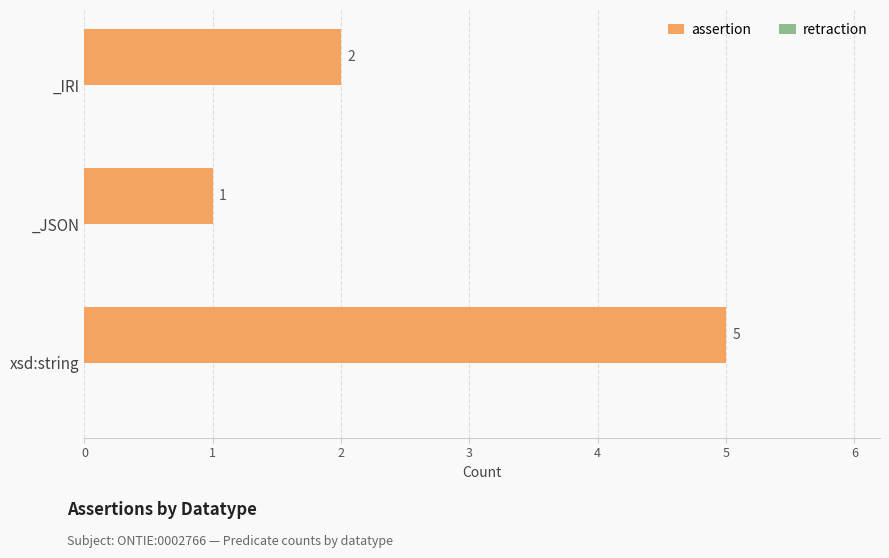

Count the number of categories in the chart.

3